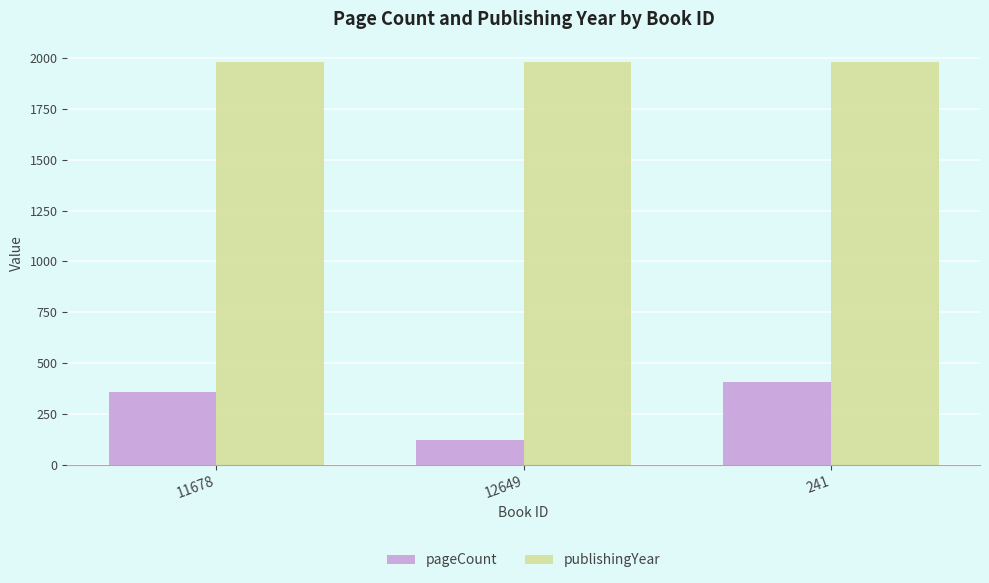

Reading left to right, list all the values displayed in this chart.

pageCount: 11678=360	12649=120	241=408
publishingYear: 11678=1981	12649=1981	241=1981